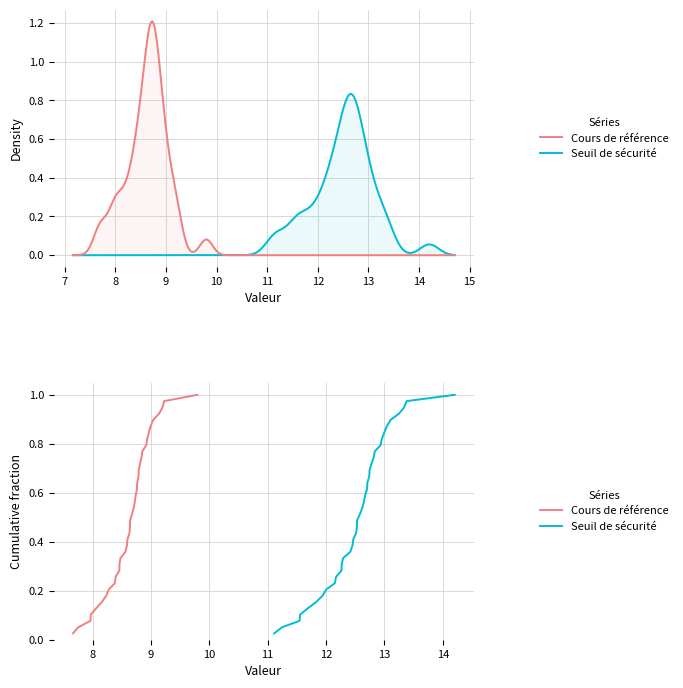

Is the value of Seuil de sécurité at 29 greater than the value of Cours de référence at 31?

No